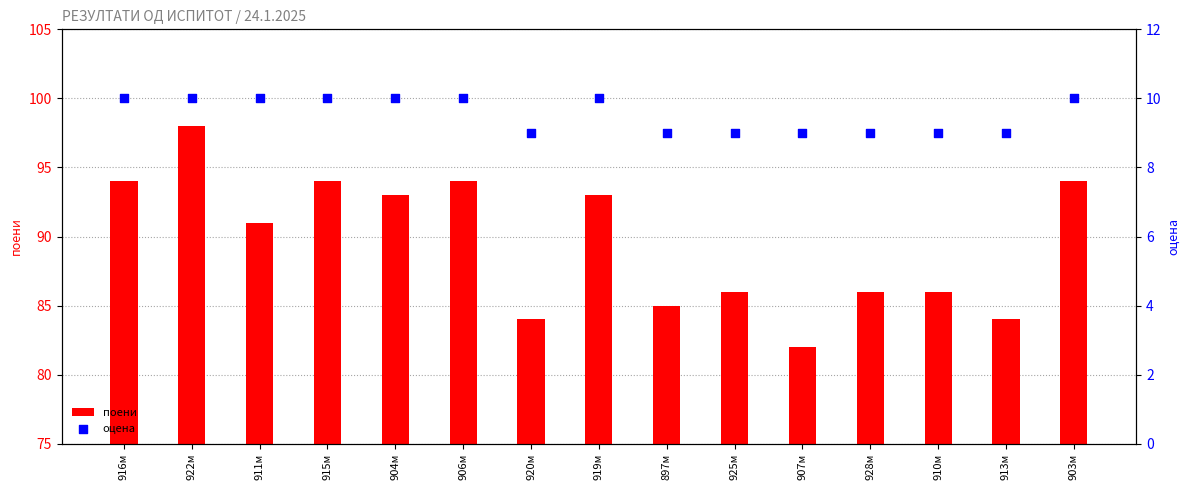

Which series has the largest Y range (max minus min)?

поени